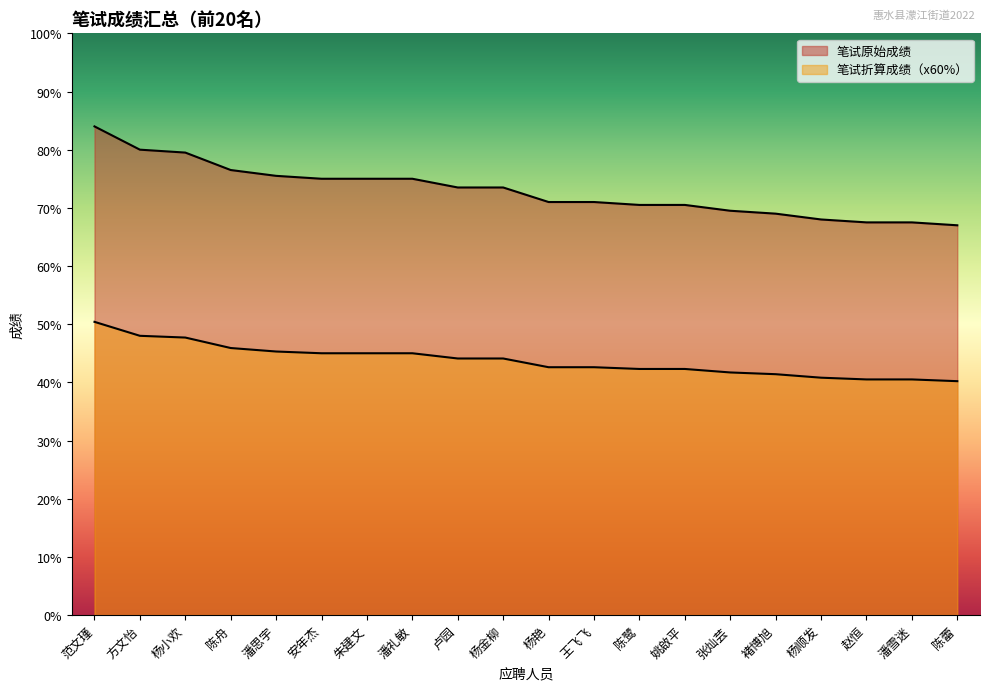

What is the total value across all series at 杨金柳?

117.6